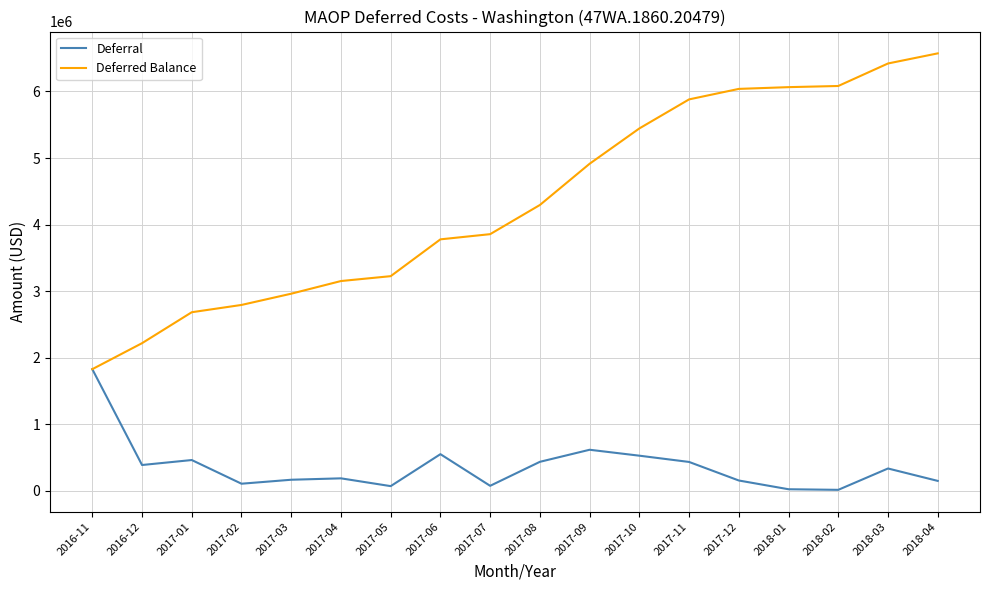

Is the value of Deferred Balance at 2018-01 greater than the value of Deferral at 2017-01?

Yes